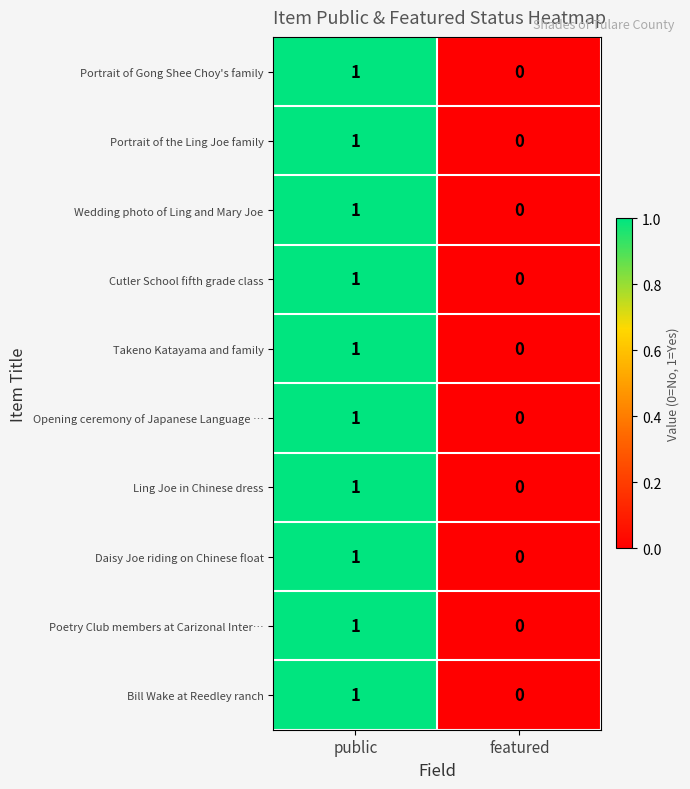

True or false: Portrait of the Ling Joe family has a value of 1 at public.

True